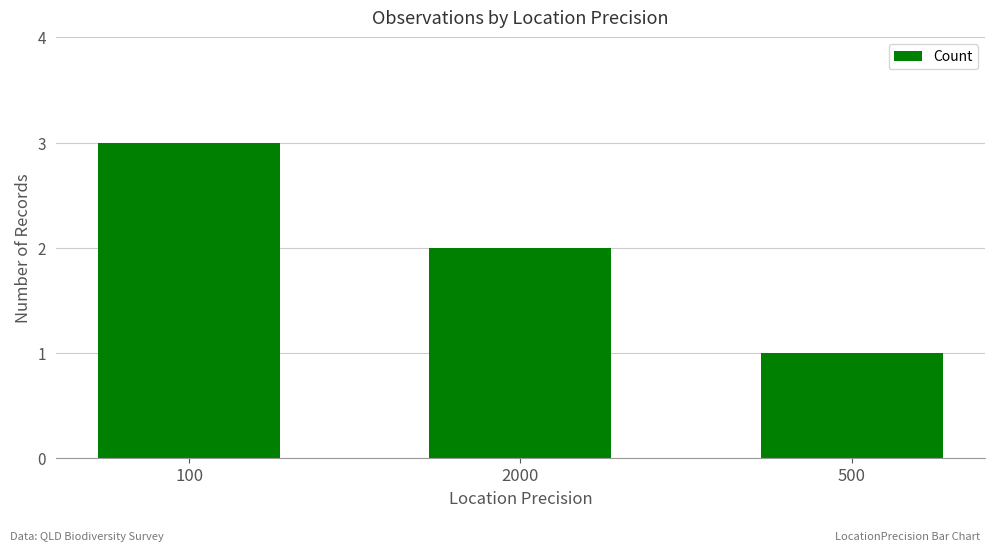

Reading left to right, transcribe all the data shown in this chart.

3	2	1